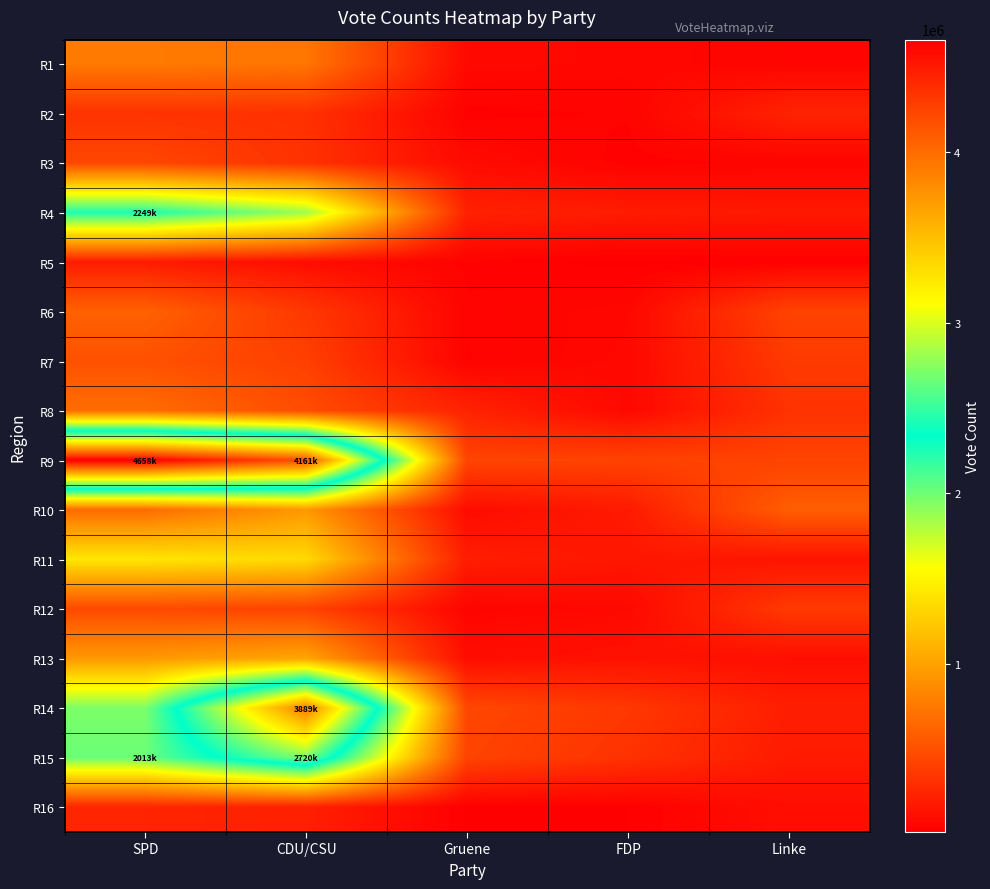

List the series in order of their peak value, highest first.

R9, R14, R15, R4, R11, R13, R10, R1, R8, R6, R7, R12, R3, R2, R16, R5